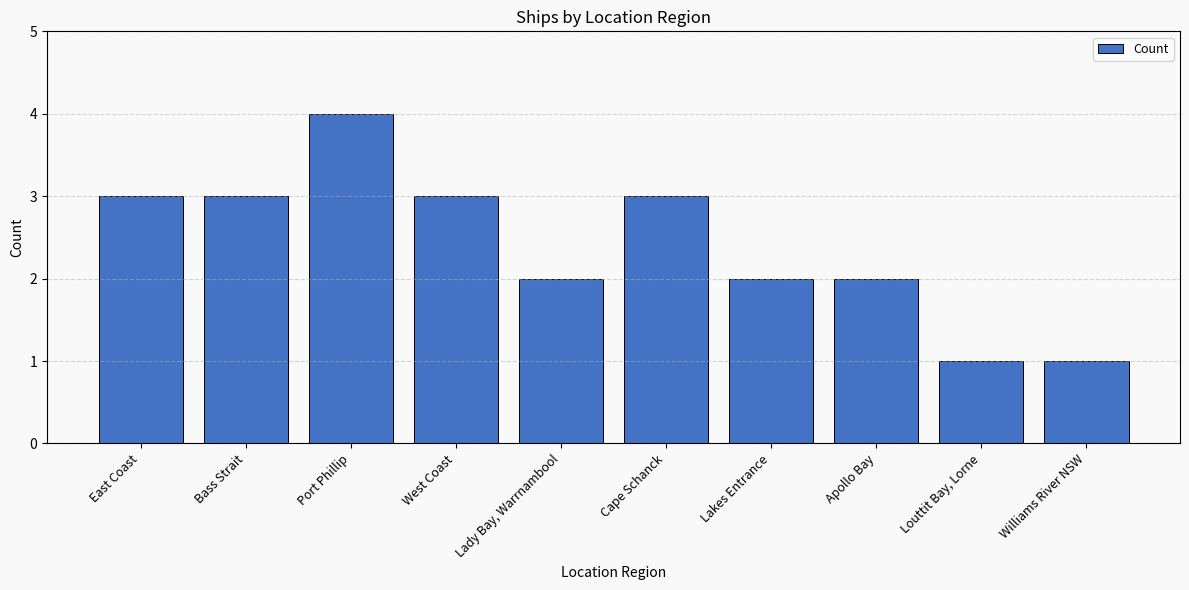

What value does the data have at Lakes Entrance?

2